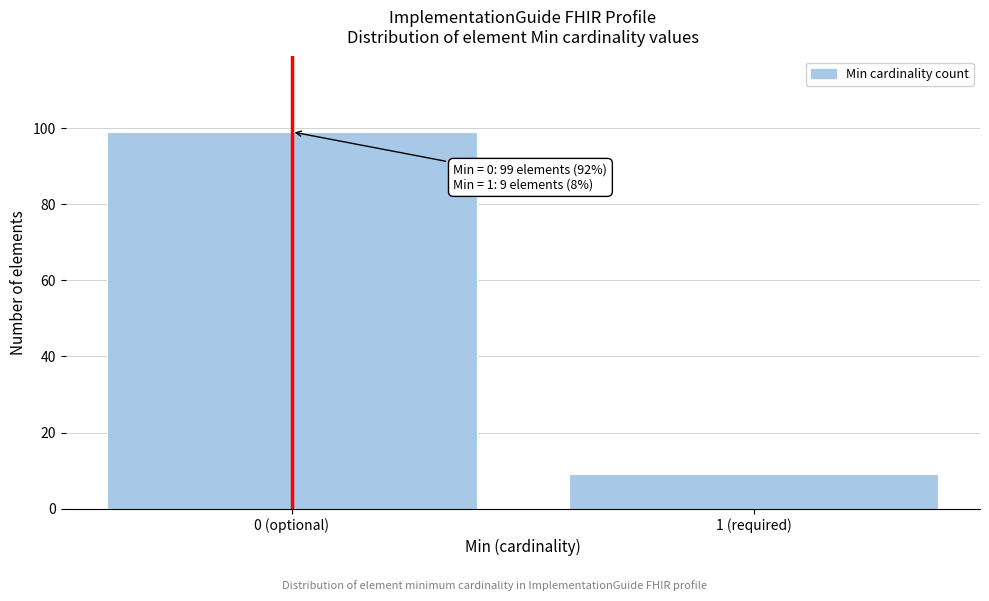

Reading left to right, what are all the values shown in this chart?

99	9